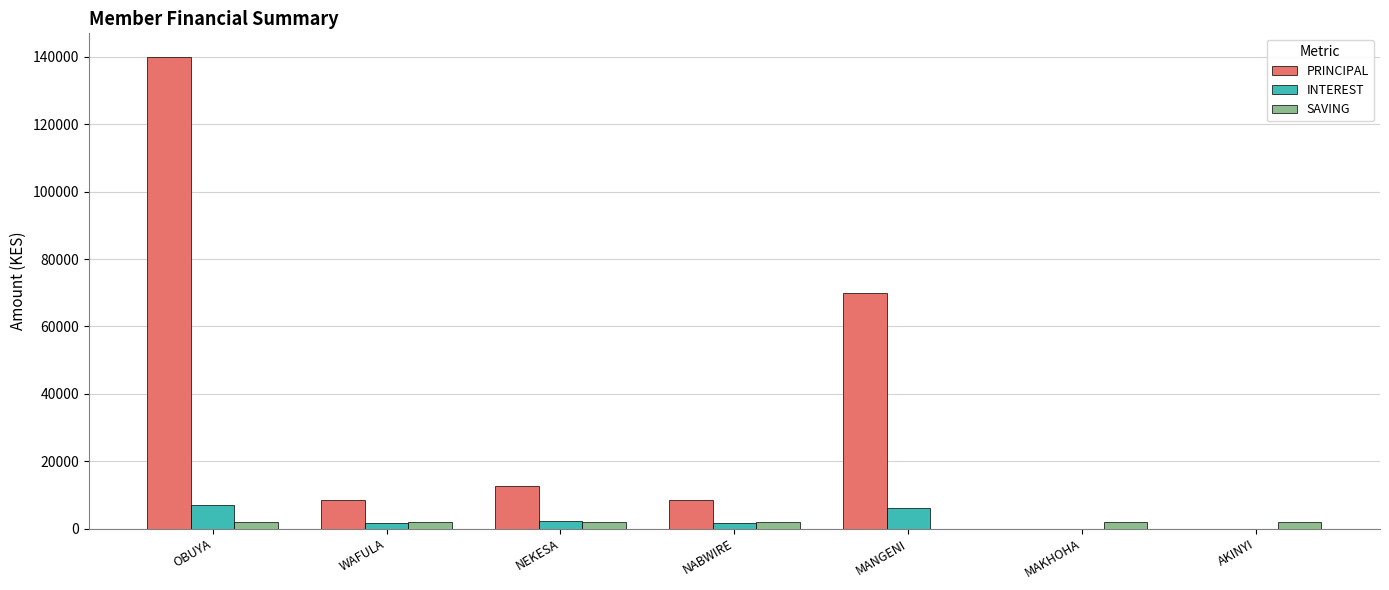

Are the bars grouped side by side (vs. stacked)?

Yes